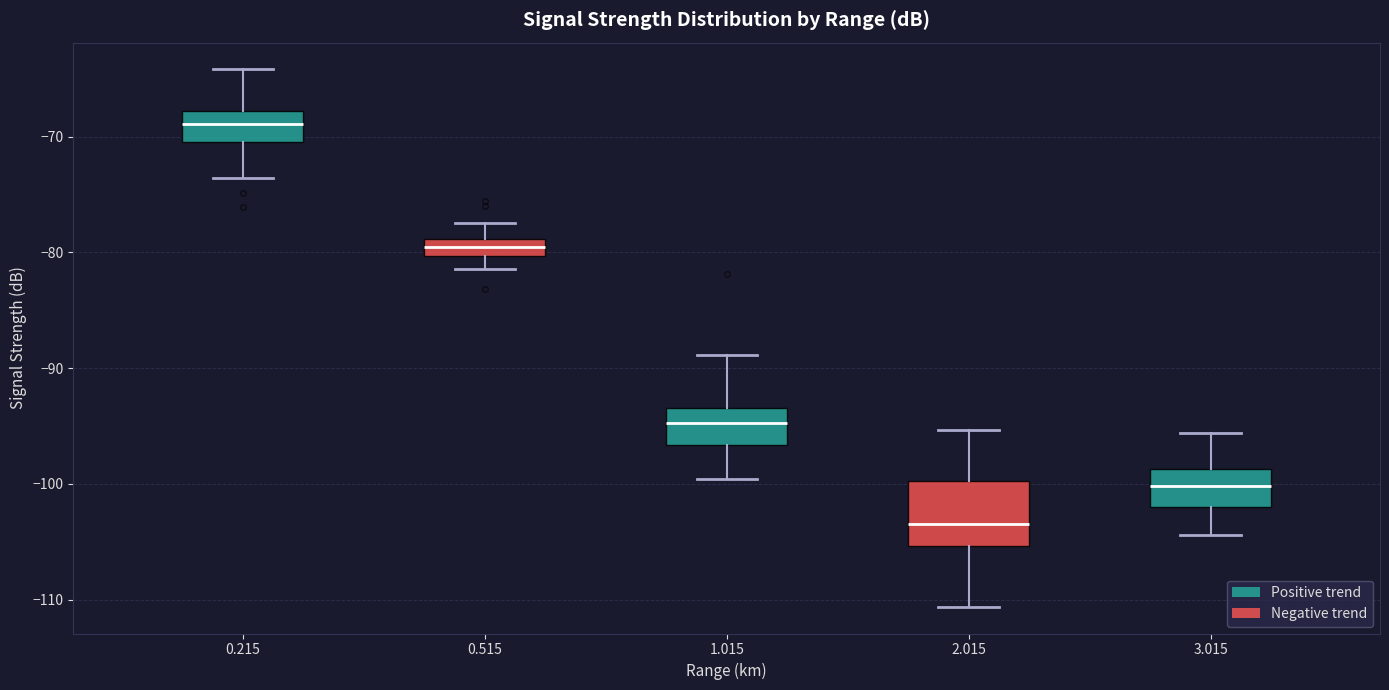

Which box's median line is the highest?

0.215